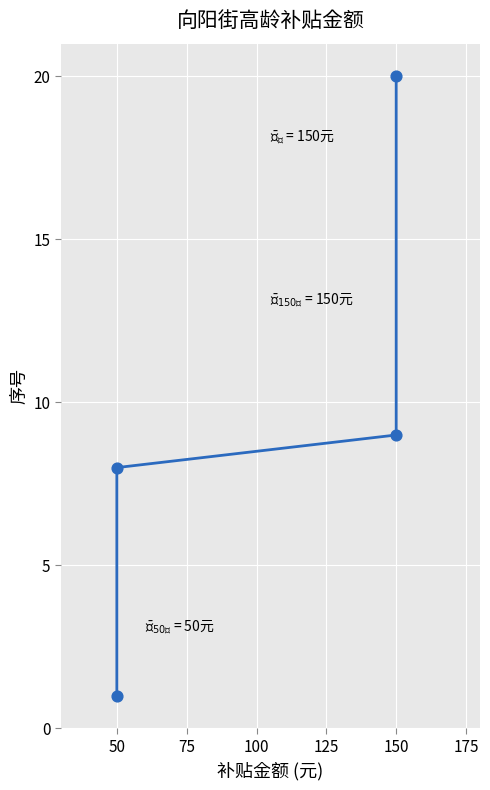

Between 25 and 150, which is larger?

150